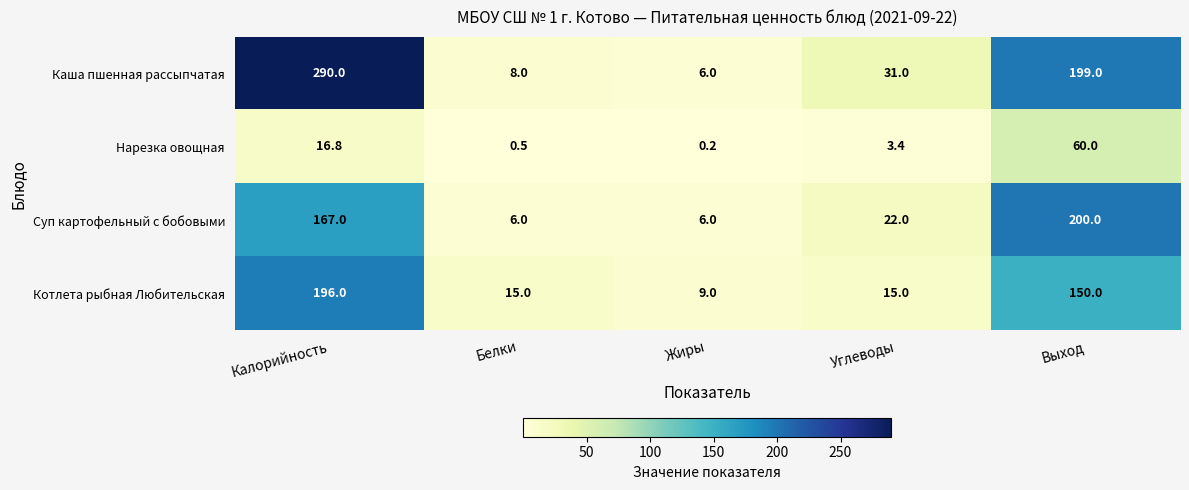

Between Белки and Углеводы, which series saw the biggest shift?

Каша пшенная рассыпчатая